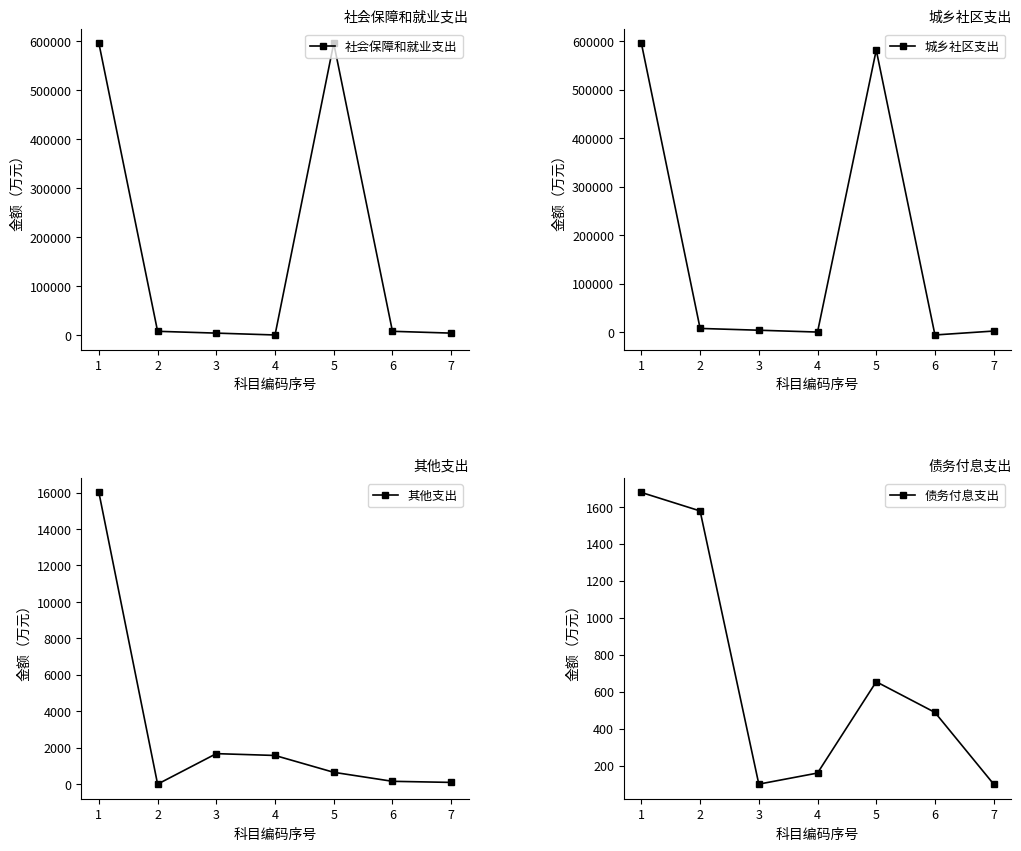

The value of 其他支出 at 4 is 1578. True or false?

True